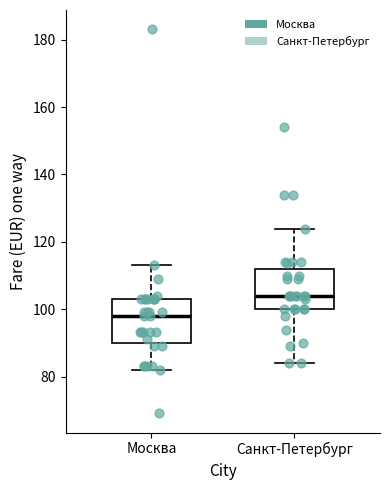

Reading left to right, transcribe this box plot: for each box, give where its median line is, the range the box spans, and where its two whiskers end, as read against the y-axis. The values are not printed on the chart, so give them approximately, as read against the axis.

Москва: median 98, box 90 to 104, whiskers 82 to 114
Санкт-Петербург: median 104, box 100 to 112, whiskers 84 to 124